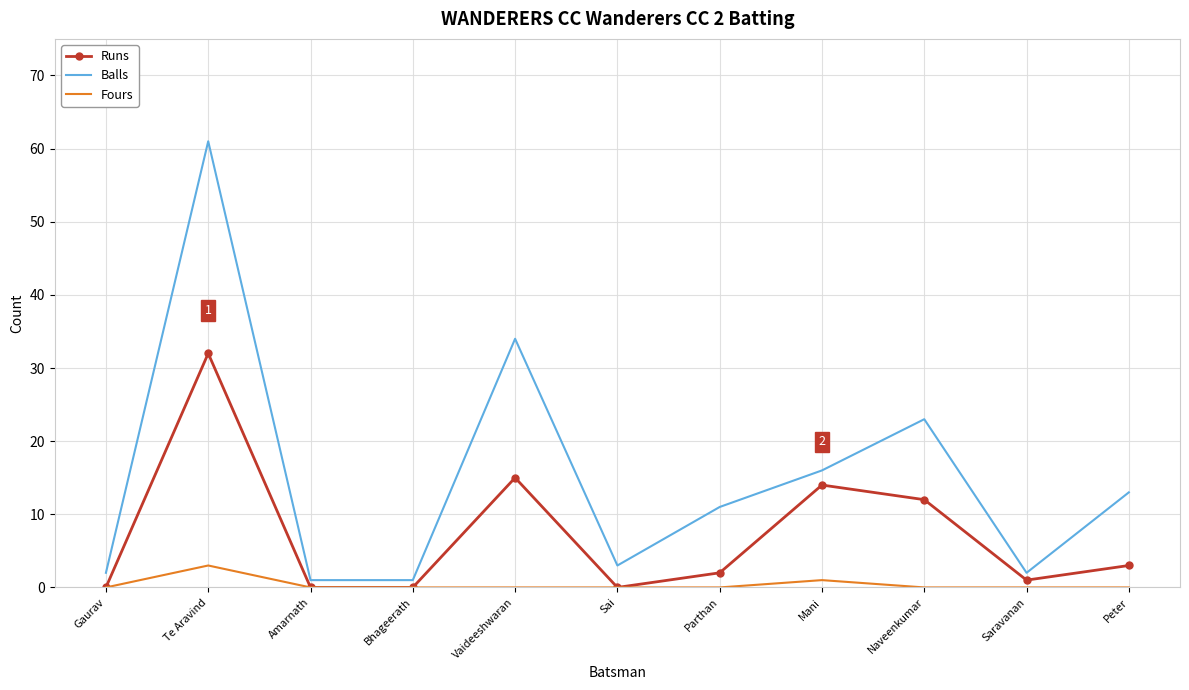

Between Sai and Peter, which series saw the biggest shift?

Balls